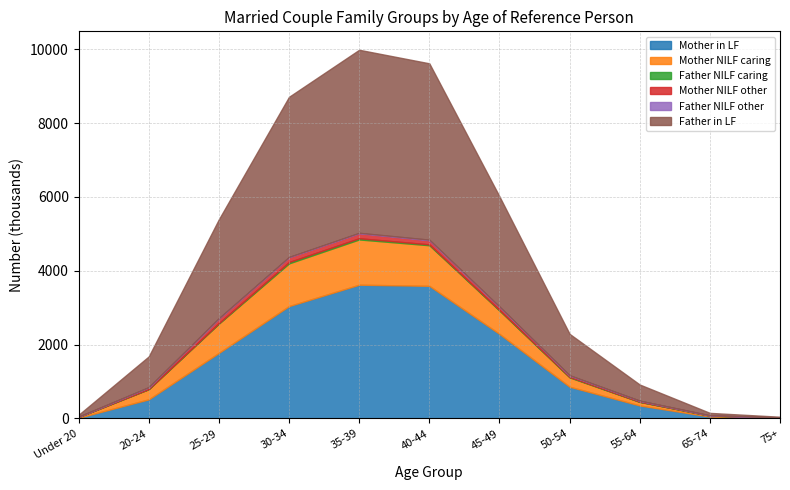

Reading left to right, transcribe all the data shown in this chart.

Mother in LF: Under 20=21	20-24=519	25-29=1777	30-34=3045	35-39=3624	40-44=3594	45-49=2291	50-54=861	55-64=353	65-74=53	75+=15
Mother NILF caring: Under 20=20	20-24=275	25-29=792	30-34=1157	35-39=1226	40-44=1099	45-49=633	50-54=252	55-64=96	65-74=25	75+=9
Father NILF caring: Under 20=0	20-24=4	25-29=15	30-34=35	35-39=32	40-44=23	45-49=15	50-54=13	55-64=5	65-74=0	75+=0
Mother NILF other: Under 20=7	20-24=46	25-29=125	30-34=132	35-39=136	40-44=110	45-49=84	50-54=37	55-64=28	65-74=7	75+=3
Father NILF other: Under 20=2	20-24=5	25-29=8	30-34=7	35-39=12	40-44=18	45-49=9	50-54=9	55-64=0	65-74=0	75+=0
Father in LF: Under 20=51	20-24=833	25-29=2680	30-34=4338	35-39=4958	40-44=4777	45-49=2985	50-54=1120	55-64=438	65-74=67	75+=21